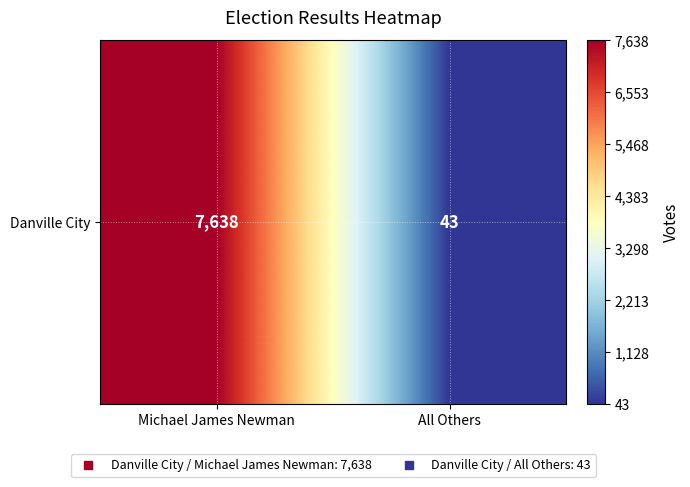

Count the values in the range 43 to 7638.

2